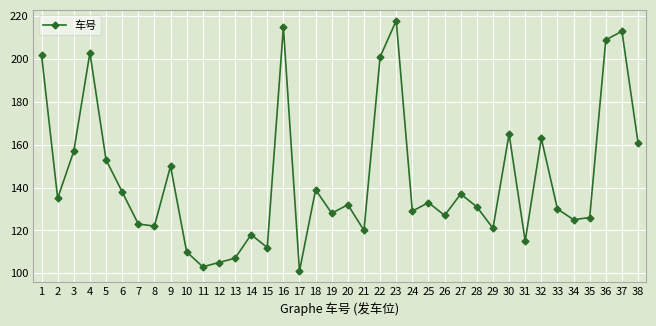

Reading left to right, list all the values displayed in this chart.

1=202	2=135	3=157	4=203	5=153	6=138	7=123	8=122	9=150	10=110	11=103	12=105	13=107	14=118	15=112	16=215	17=101	18=139	19=128	20=132	21=120	22=201	23=218	24=129	25=133	26=127	27=137	28=131	29=121	30=165	31=115	32=163	33=130	34=125	35=126	36=209	37=213	38=161